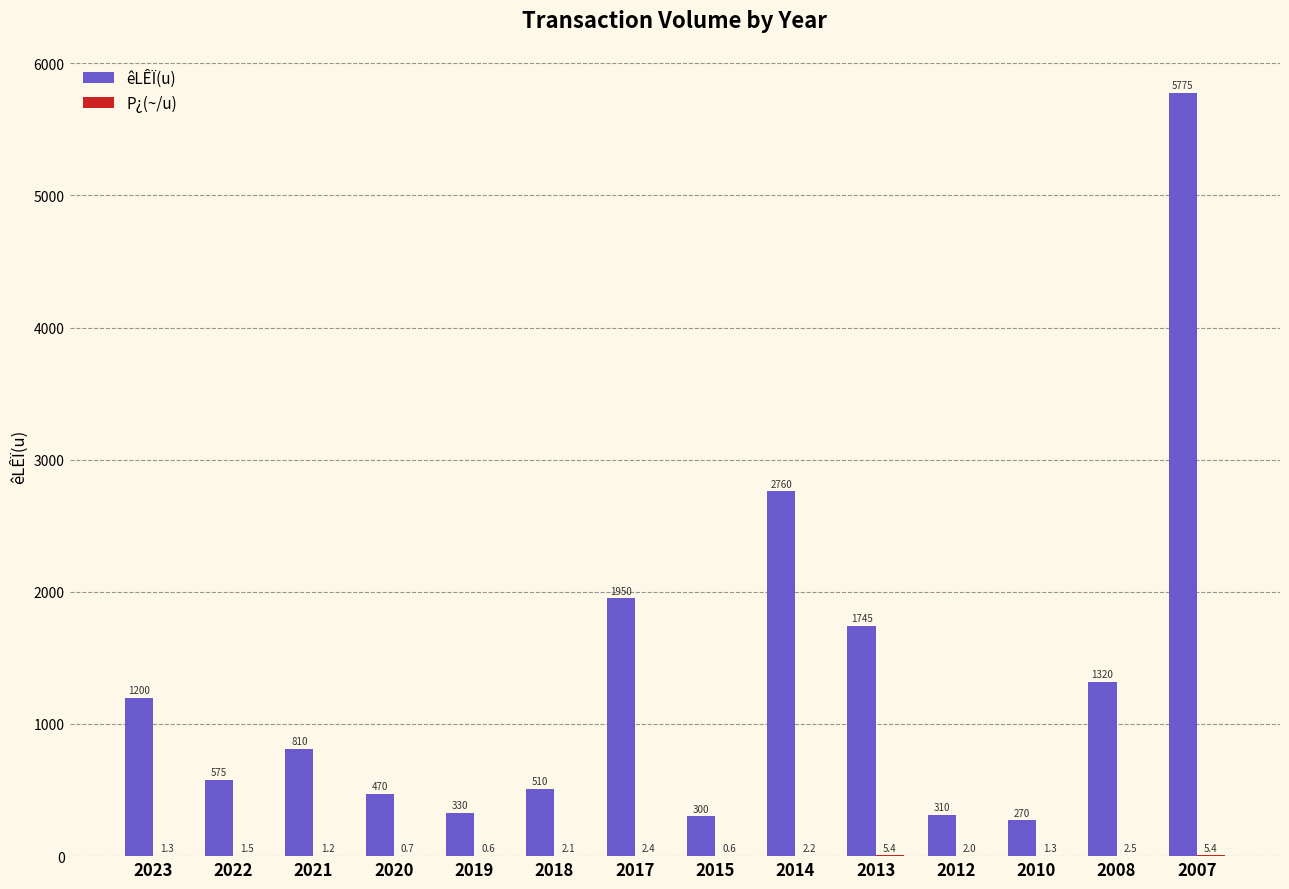

How many groups of bars are there?

14